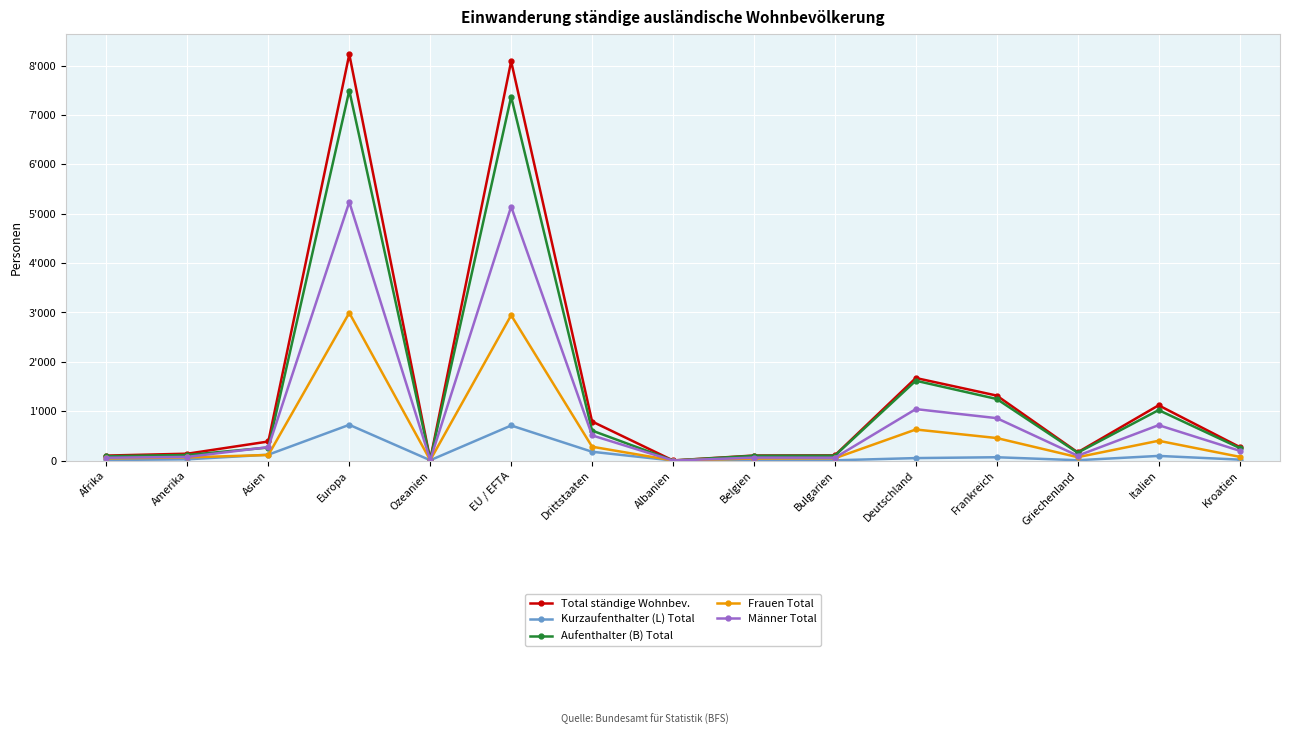

At how many categories does at least one series exceed 1855?

2